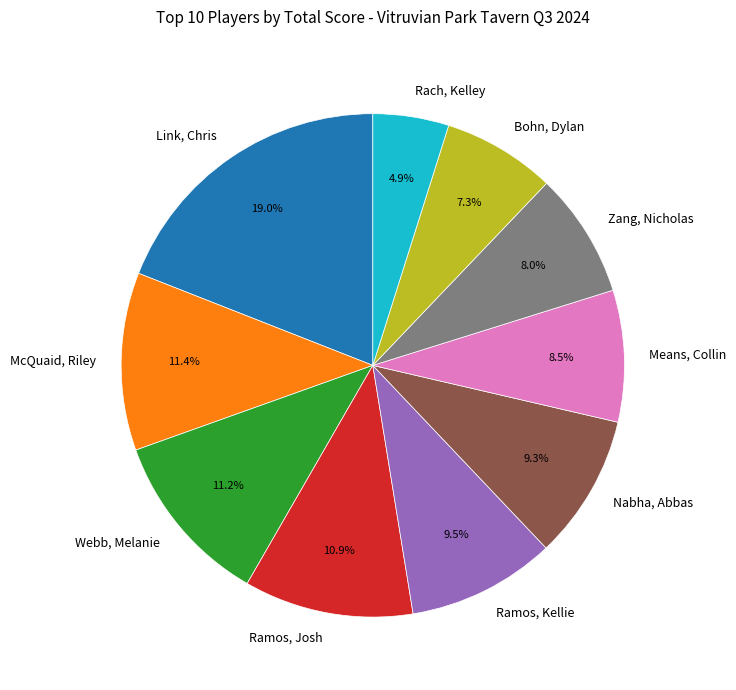

To the nearest percent, what percentage of the pie is Zang, Nicholas?

8%